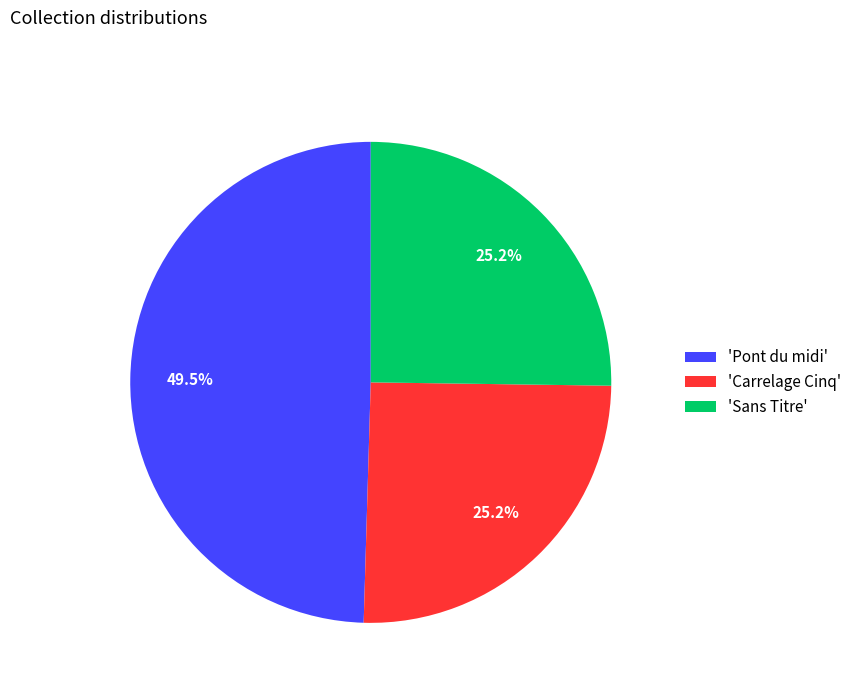

Which slice is the largest?

'Pont du midi'